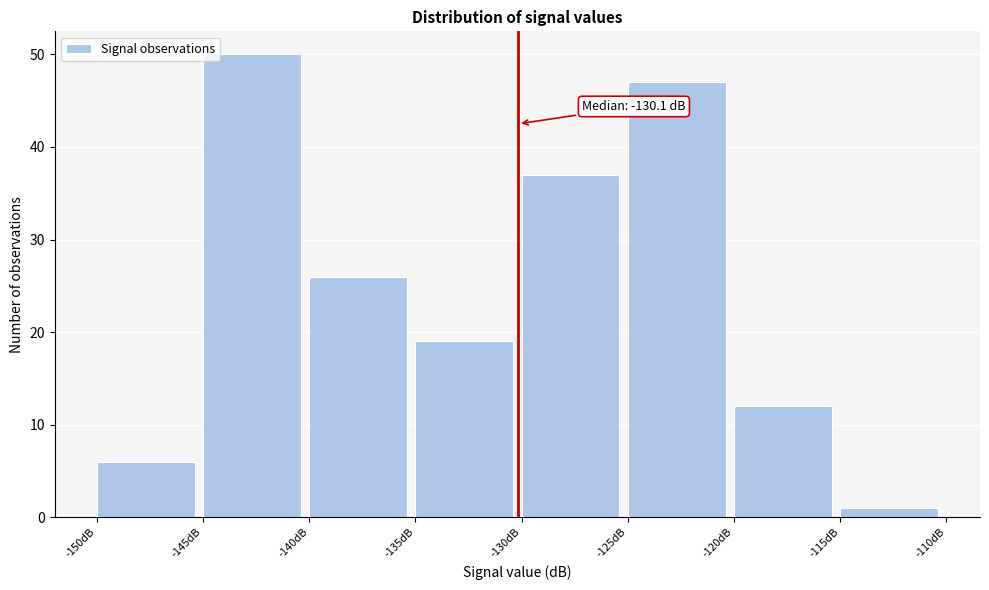

Which range on the x-axis has the tallest bar?

-145 to -140